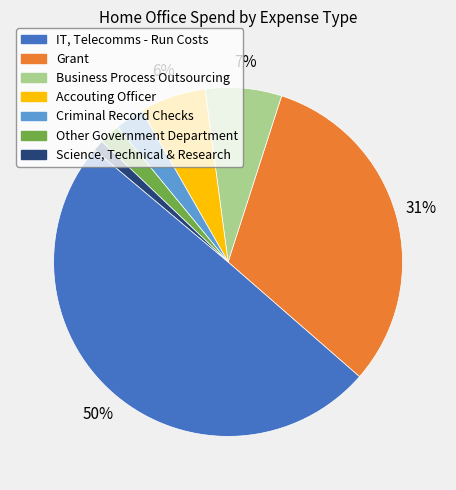

Which category has the smallest portion of the pie?

Science, Technical & Research